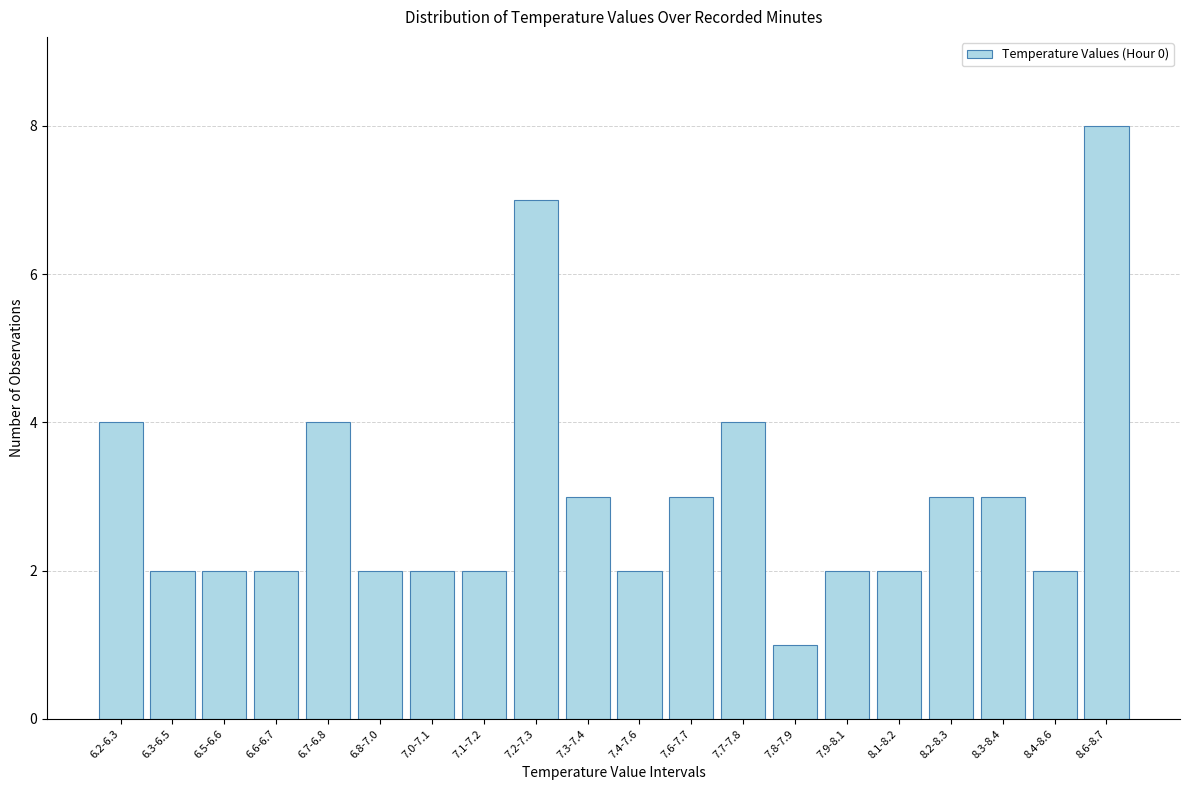

Reading left to right, transcribe all the data shown in this chart.

4	2	2	2	4	2	2	2	7	3	2	3	4	1	2	2	3	3	2	8